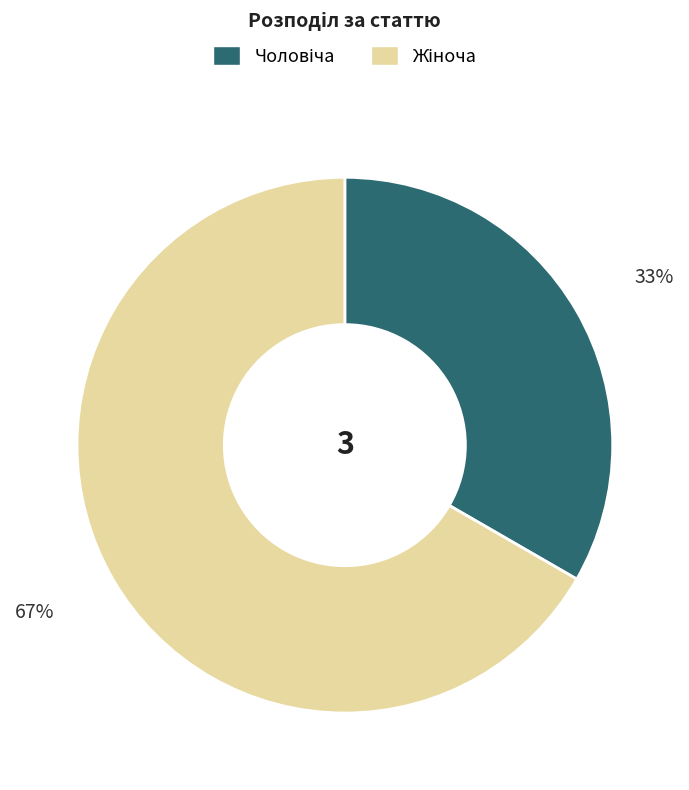

To the nearest percent, what is the average slice percentage?

50%